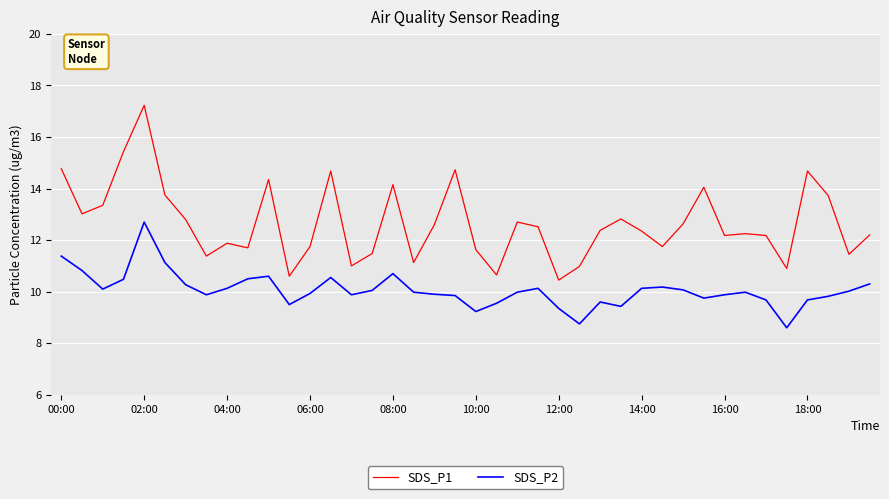

Which series has the largest total across all categories?

SDS_P1